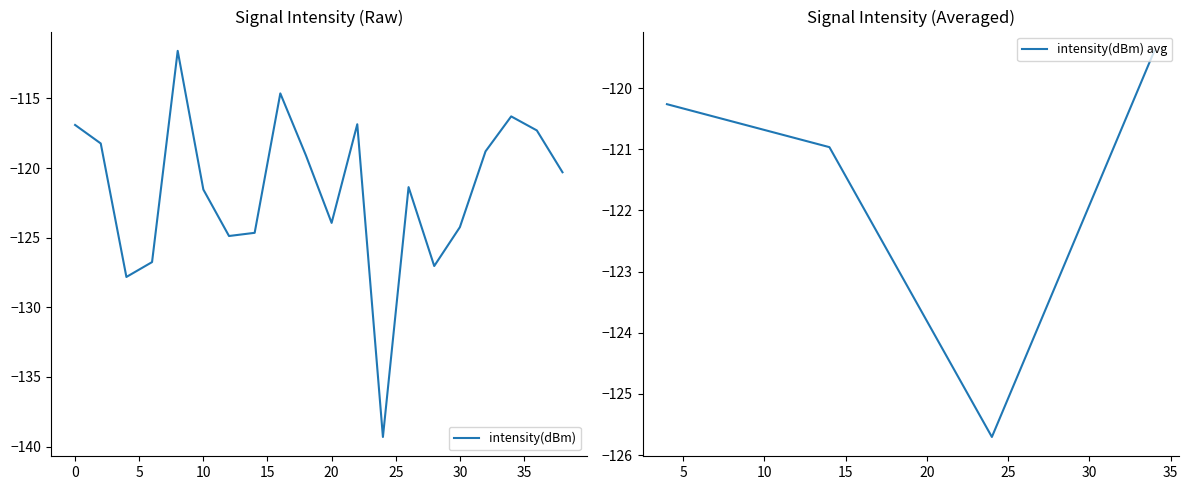

Where is the first local minimum?

4